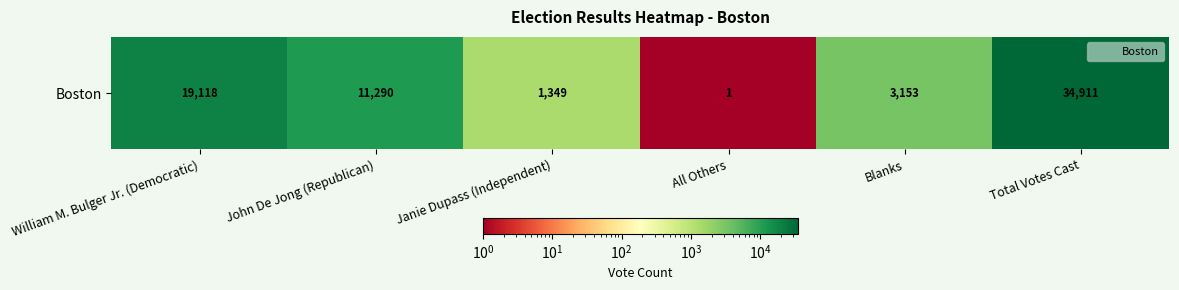

Which label corresponds to the largest value in the chart?

Total Votes Cast